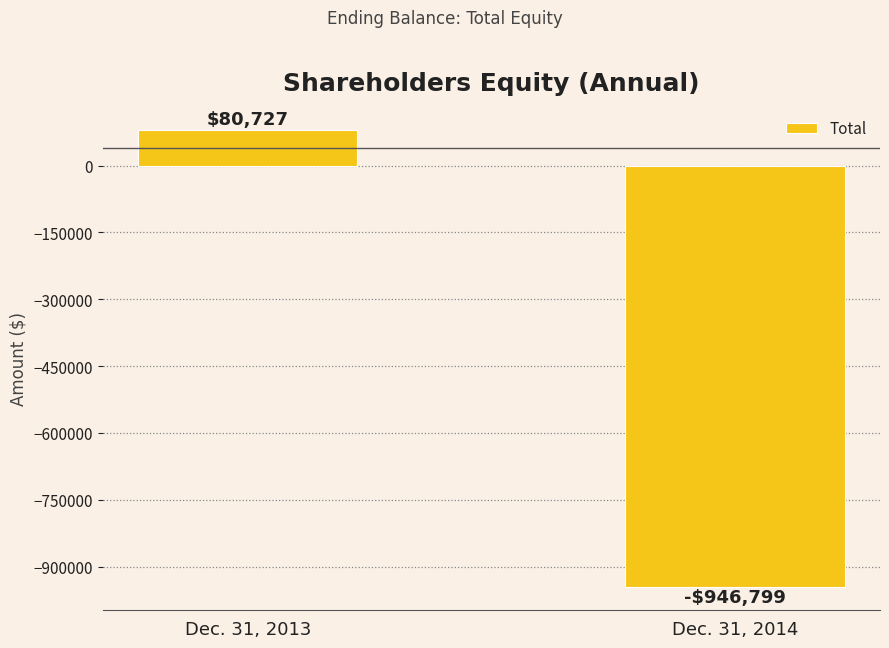

What is the greatest value displayed?

80727